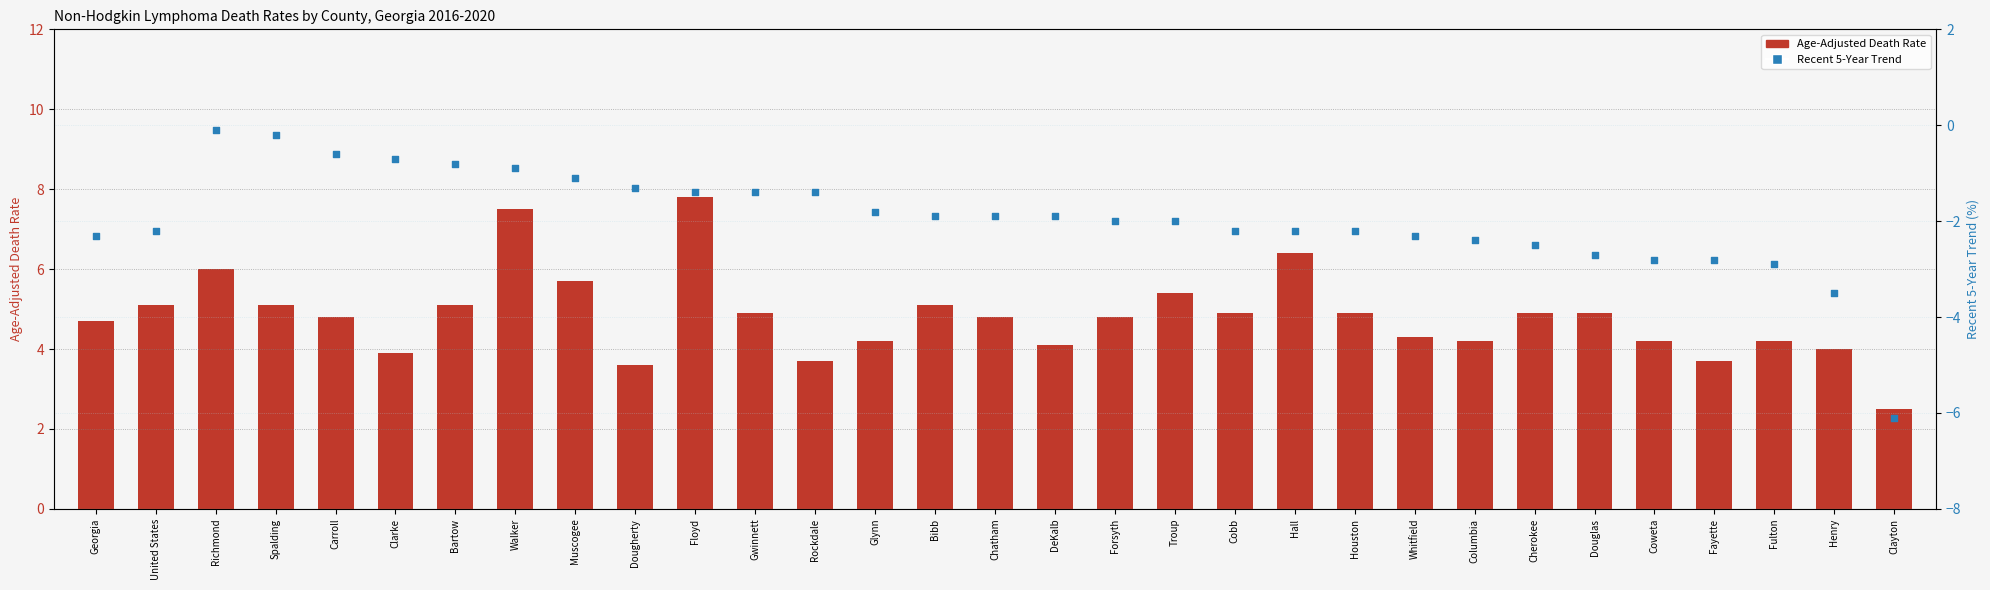

What is the total value across all series at Bibb?

3.2